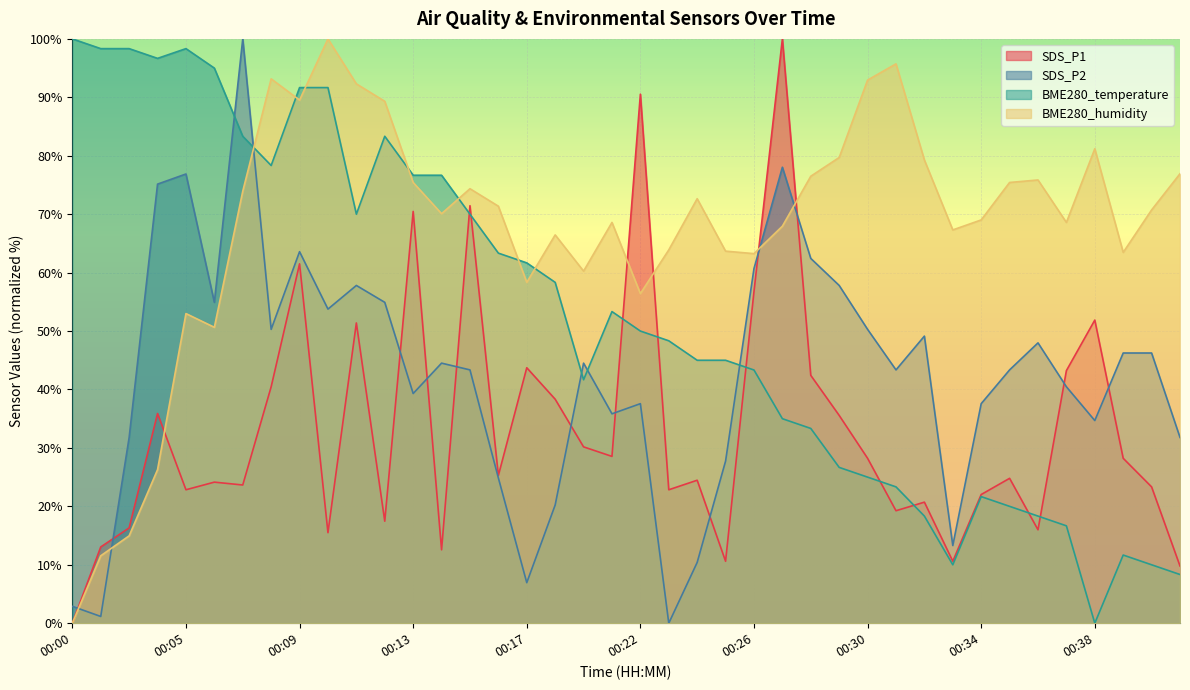

Which series changed the most between 00:27 and 00:35?

SDS_P1